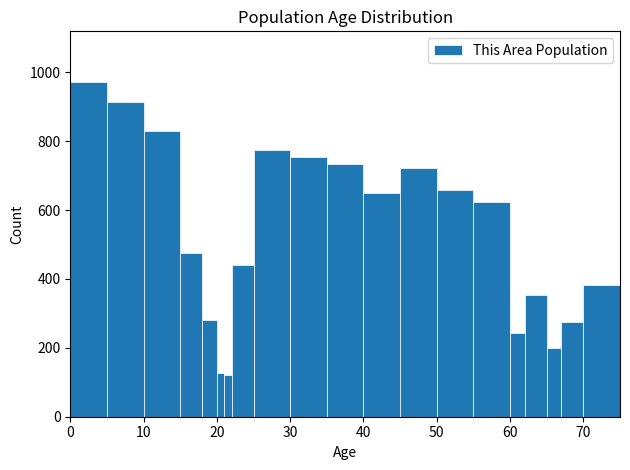

Read against the x-axis, roughly where is the centre of the tallest bar?

3